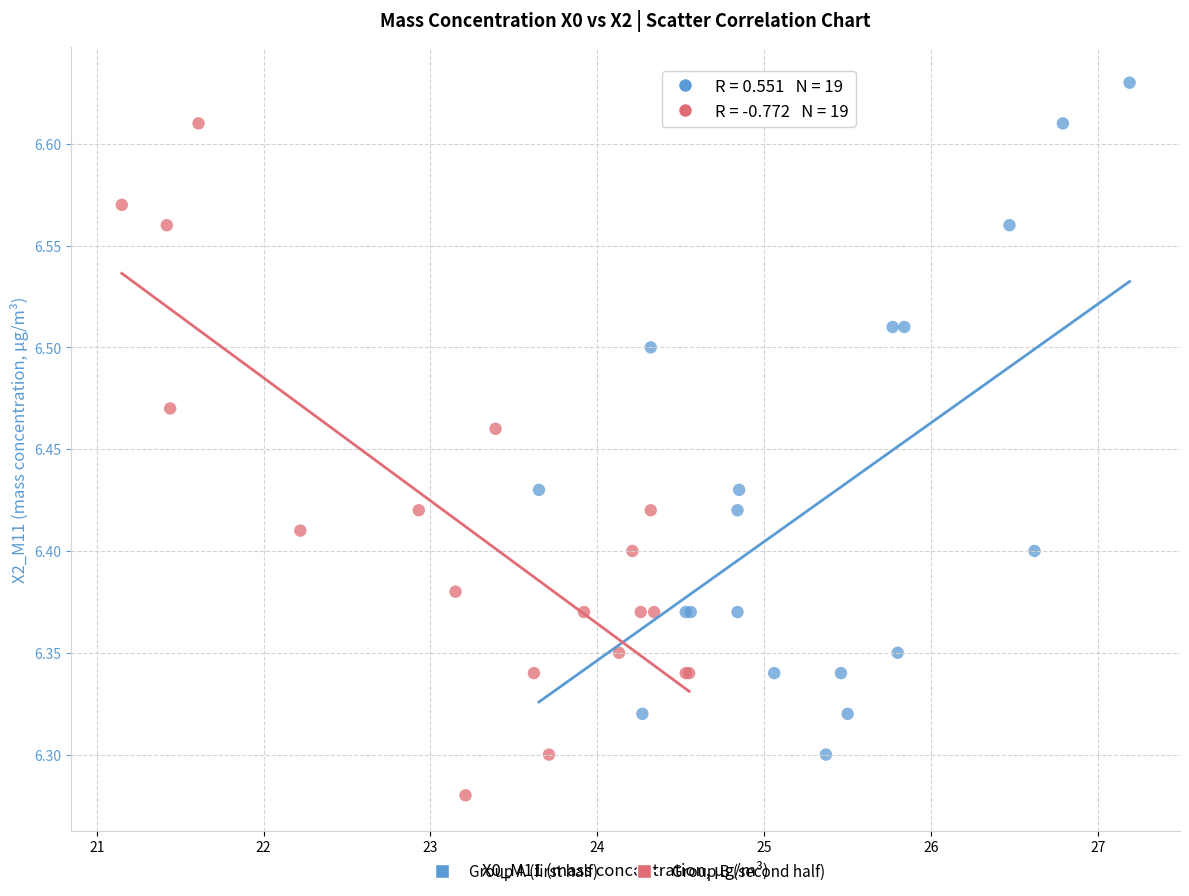

Which series contains the highest Y value?

Group A (first half)